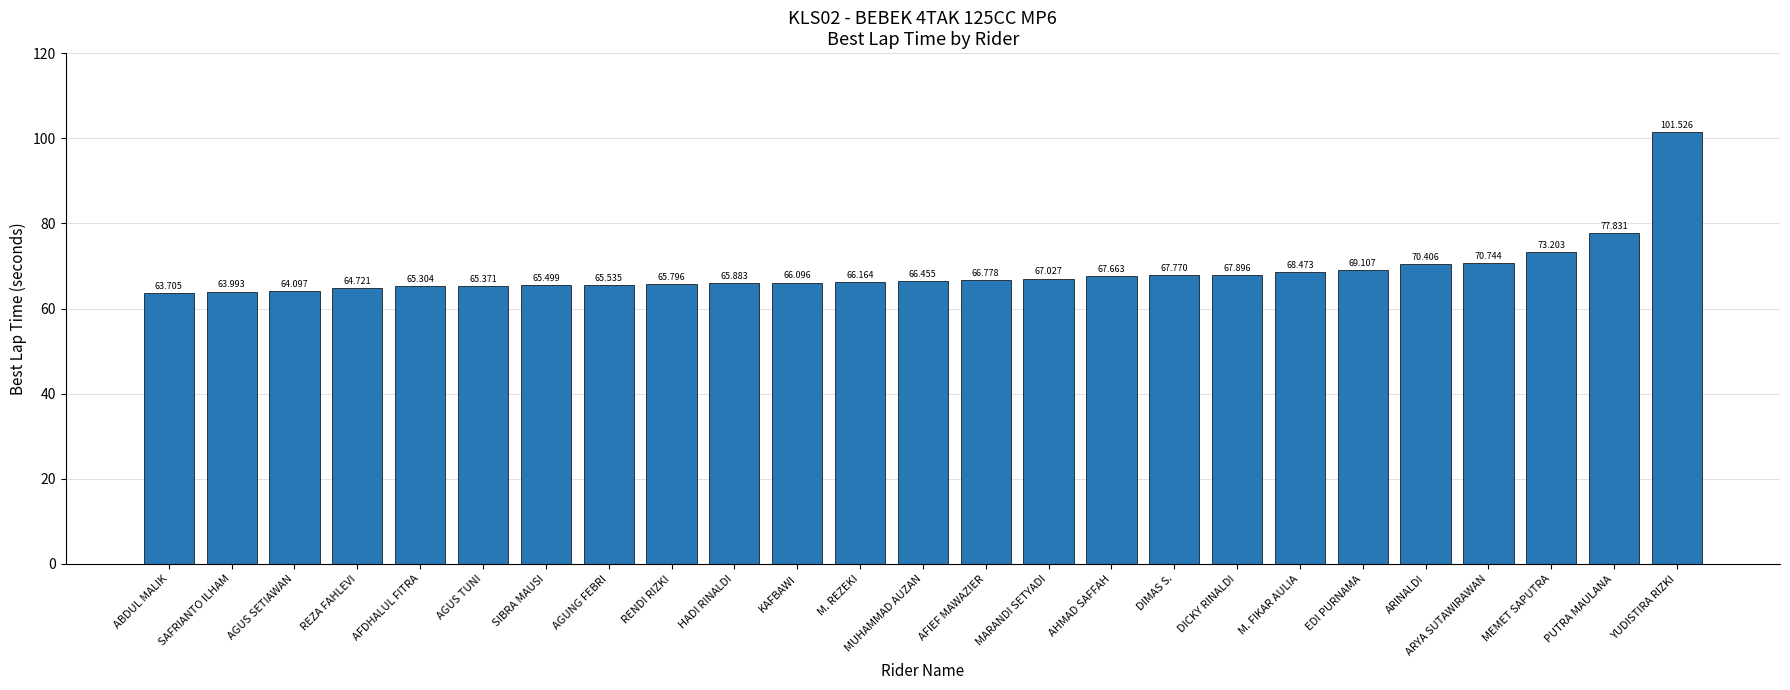

How many series are shown in this chart?

1